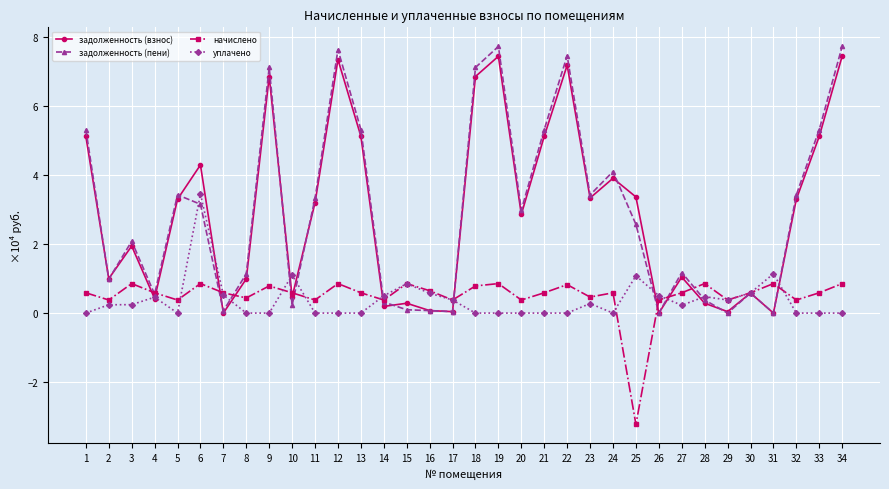

How many times do начислено and задолженность (пени) cross each other?

12